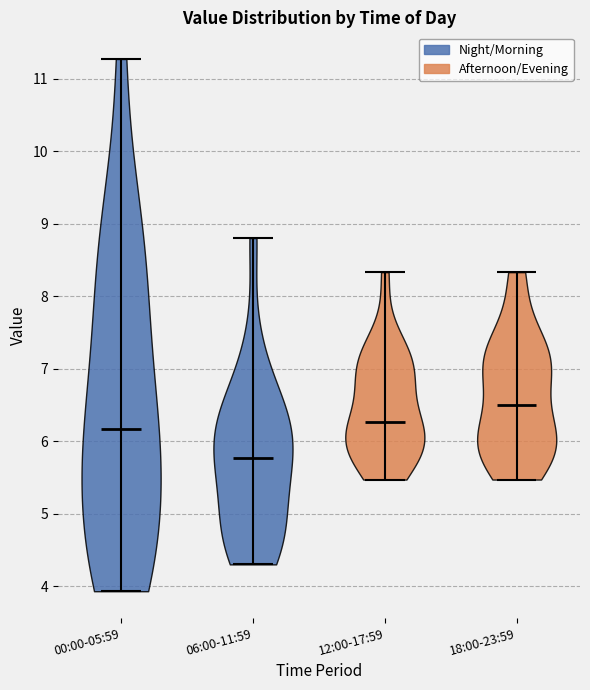

Reading left to right, read every violin against the y-axis: where its median line is, and the lowest and highest points it reaches. The values are not printed on the chart, so give them approximately, as read against the axis.

00:00-05:59: median line 6.2, lowest point 3.9, highest point 11.3
06:00-11:59: median line 5.8, lowest point 4.3, highest point 8.8
12:00-17:59: median line 6.3, lowest point 5.5, highest point 8.3
18:00-23:59: median line 6.5, lowest point 5.5, highest point 8.3